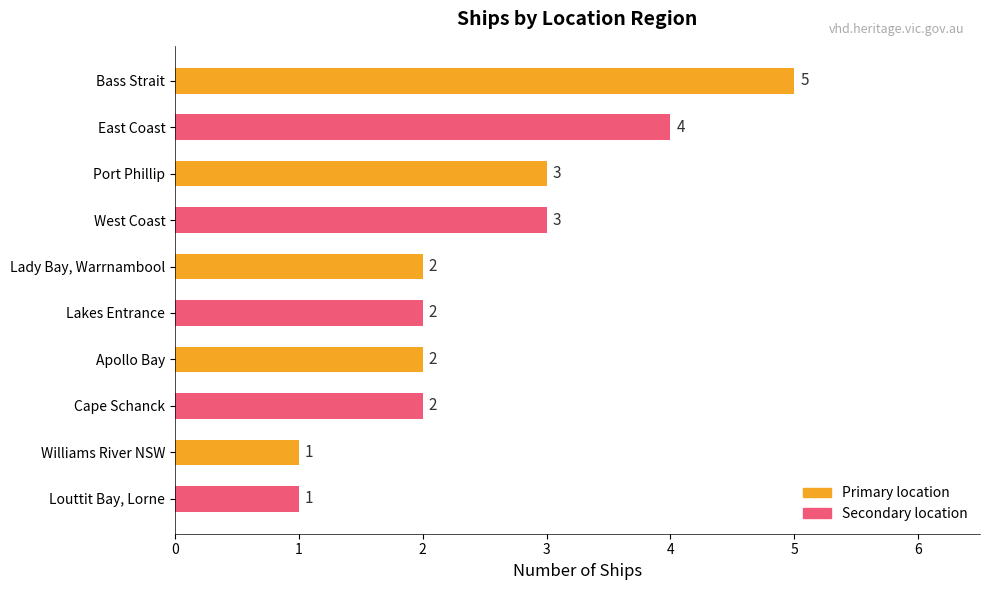

What is the sum of all values?

25